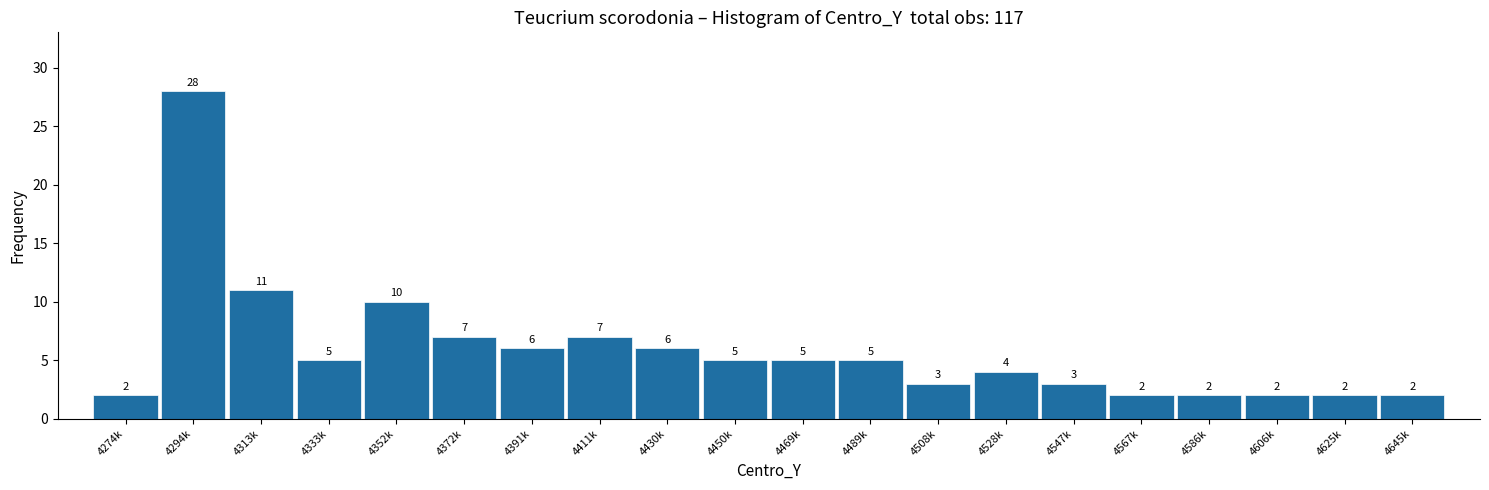

Reading right to left, what are all the values shown in this chart?

2	2	2	2	2	3	4	3	5	5	5	6	7	6	7	10	5	11	28	2